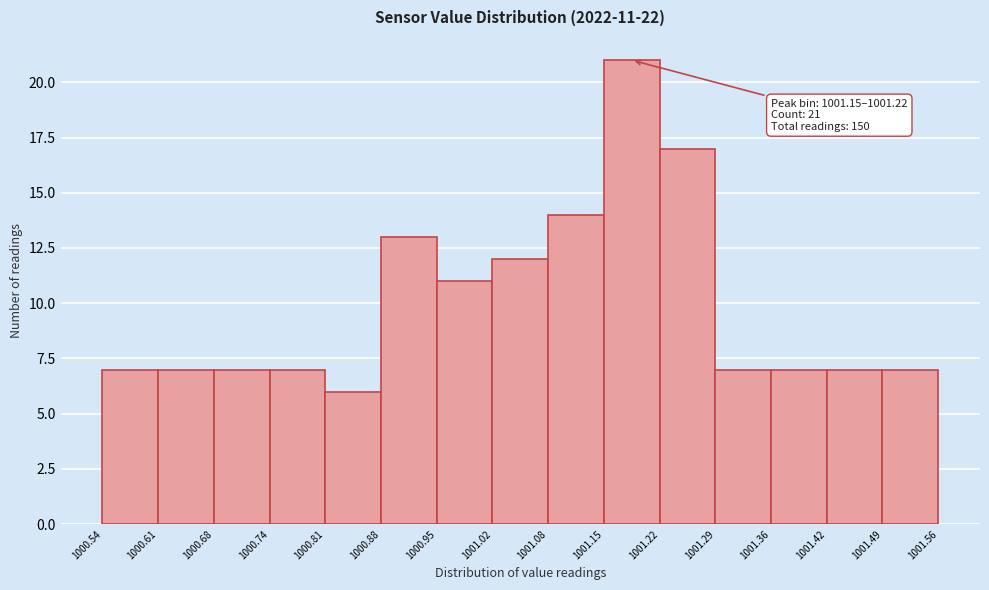

Which range on the x-axis has the tallest bar?

1001.15 to 1001.22